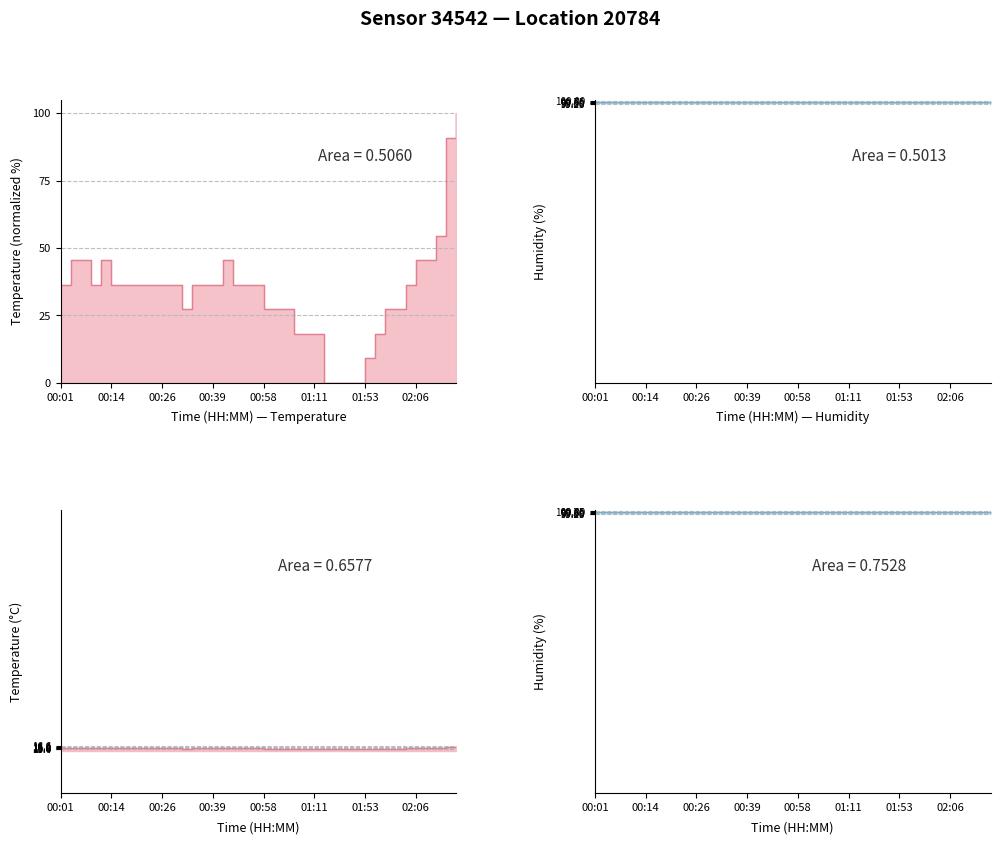

What is the average value?

33.6